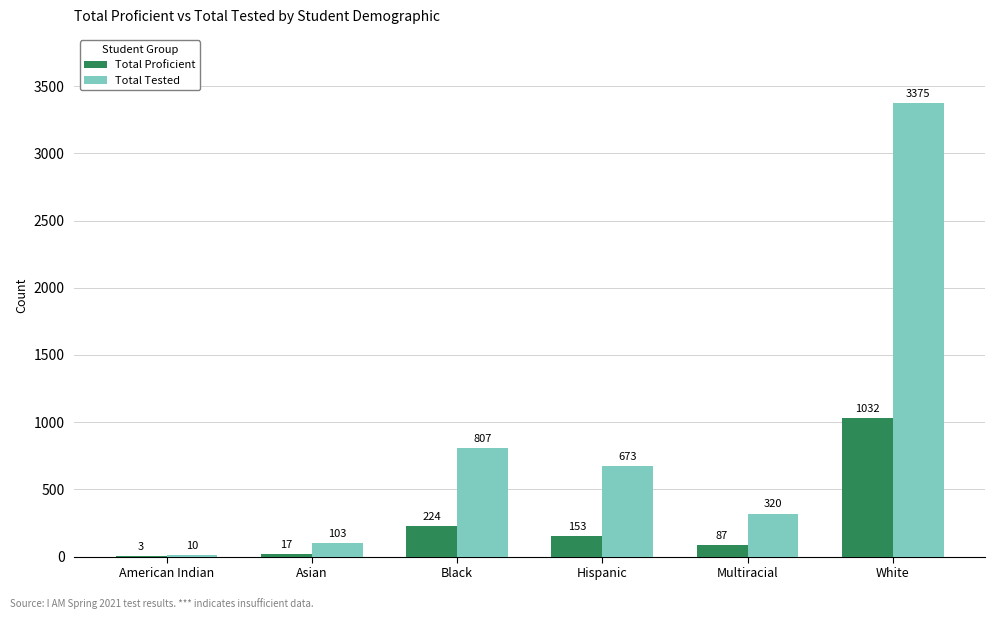

Which label corresponds to the largest value in the chart?

White